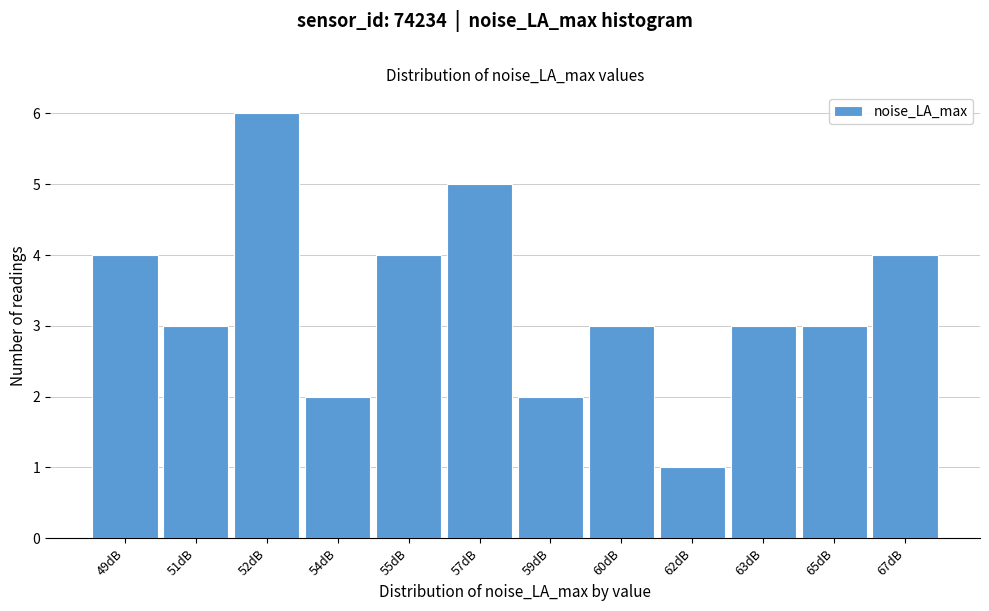

Reading left to right, what are all the values shown in this chart?

4	3	6	2	4	5	2	3	1	3	3	4